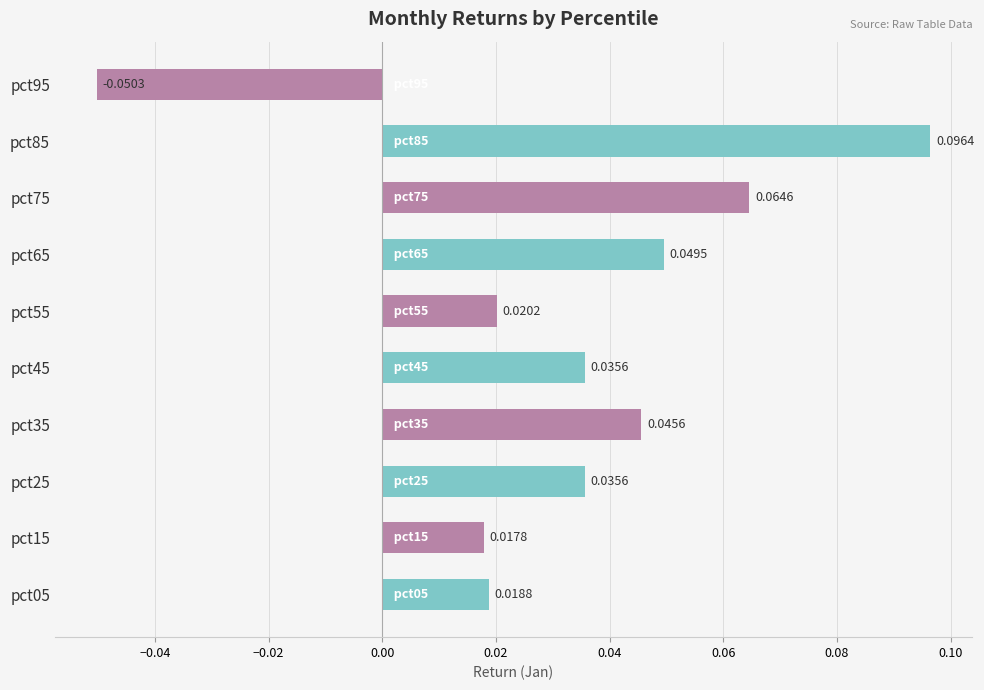

What is the sum of all values?

0.3